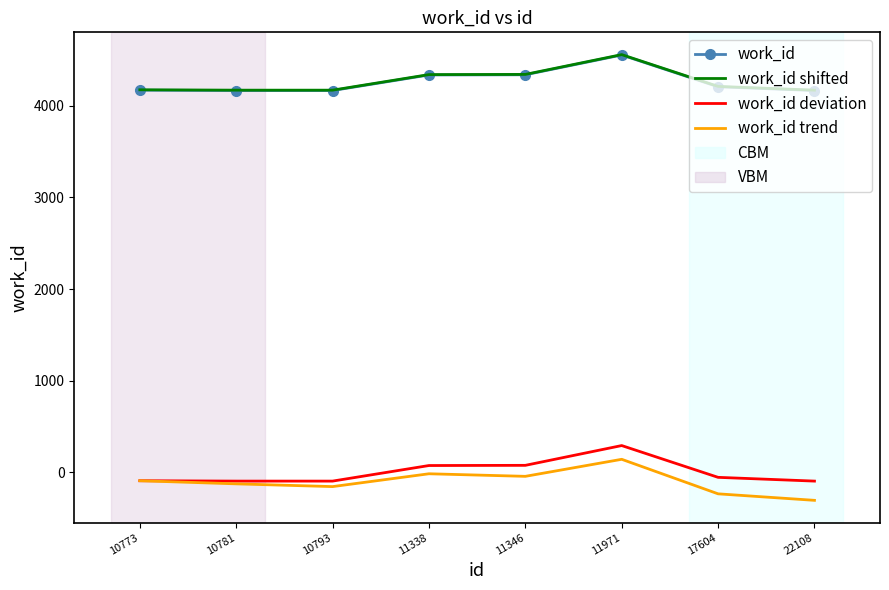

The value of work_id trend at 11346 is -44.9. True or false?

True